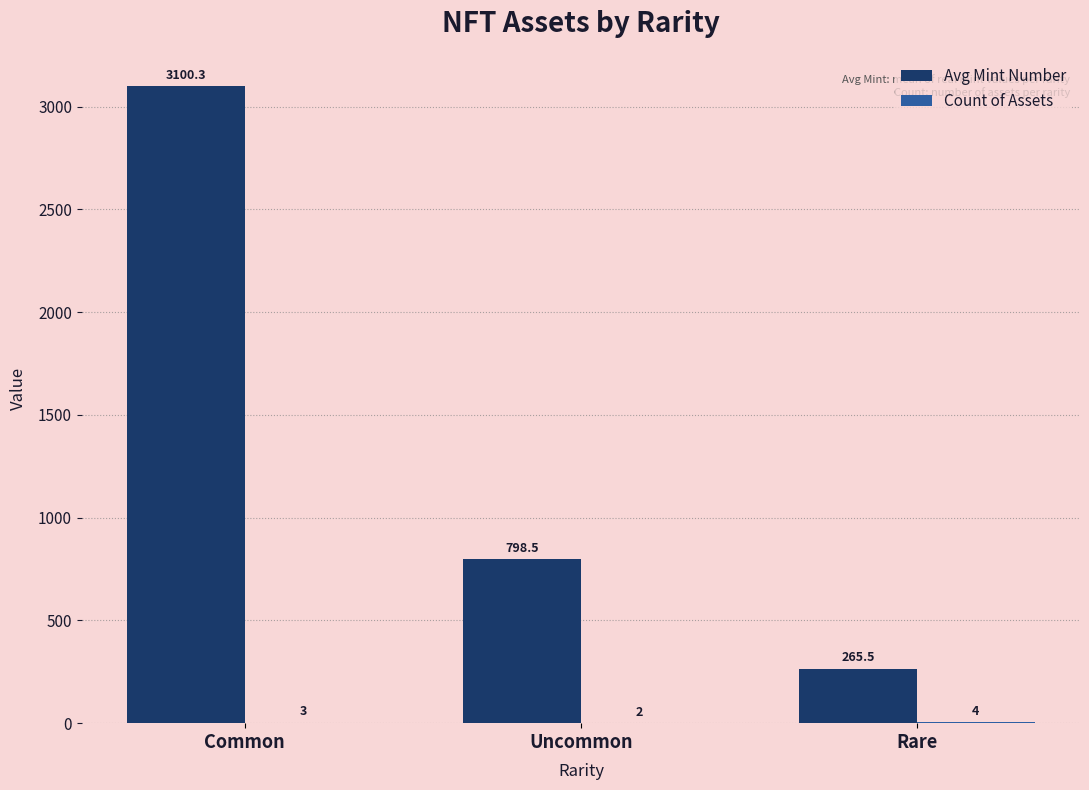

At which category is the sum across all series the highest?

Common